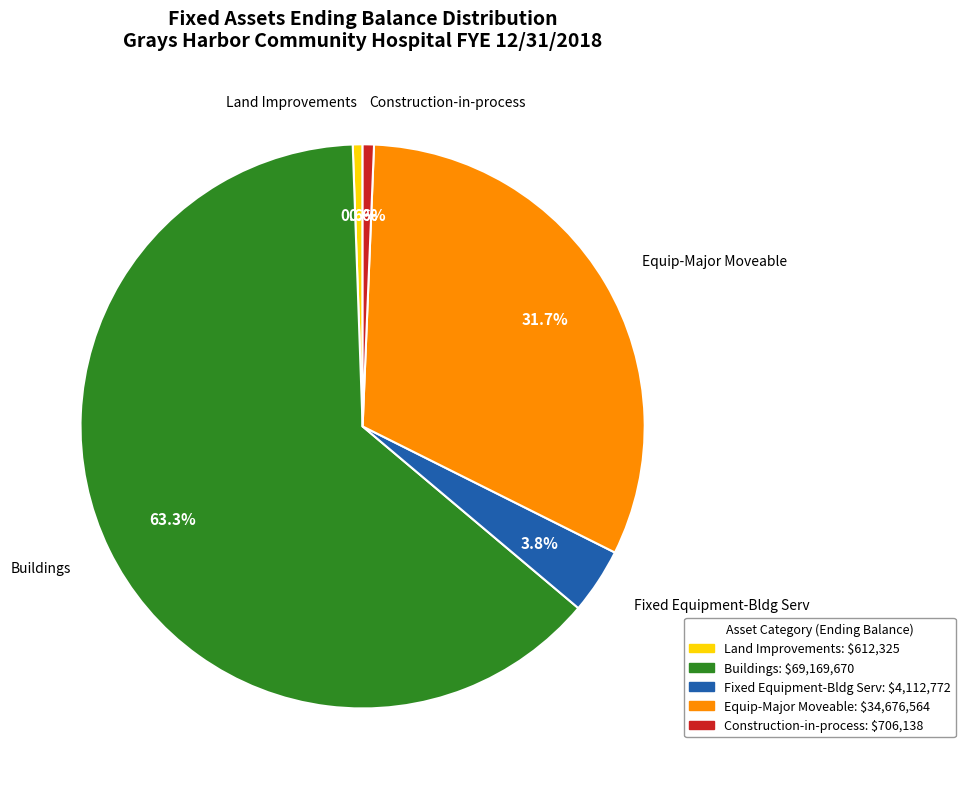

What percentage is NOT represented by Buildings?

36.7%